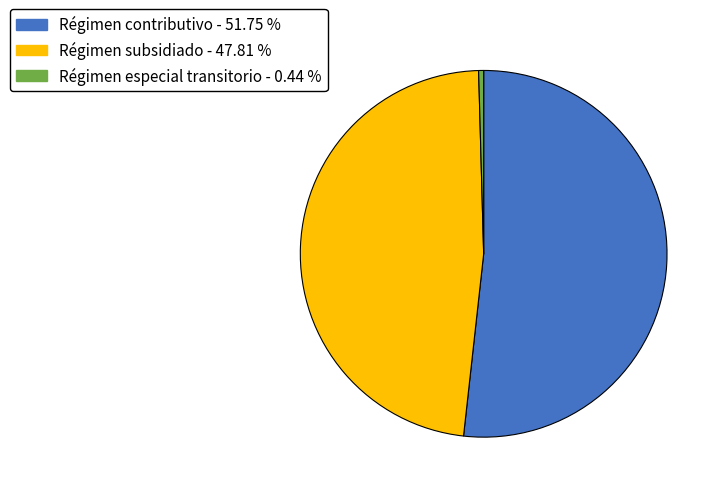

Is the sum of Régimen subsidiado and Régimen especial transitorio greater than half?

No